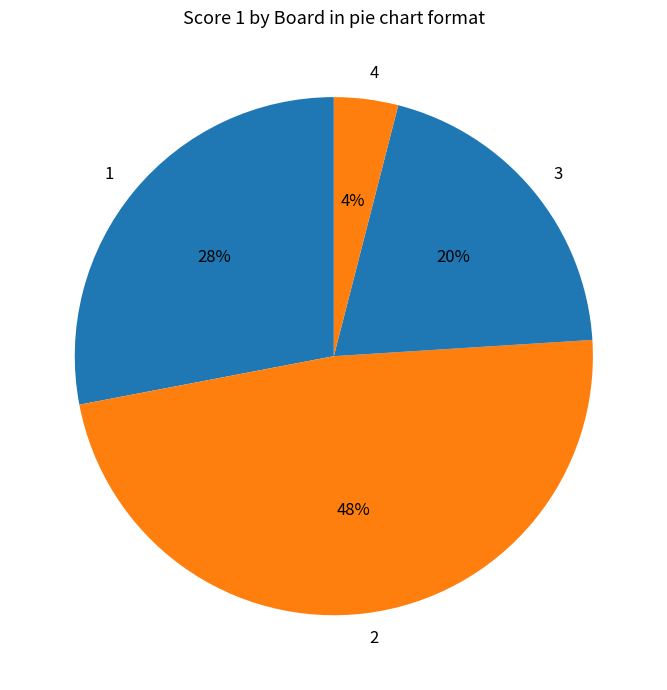

Is the sum of 2 and 4 greater than half?

Yes